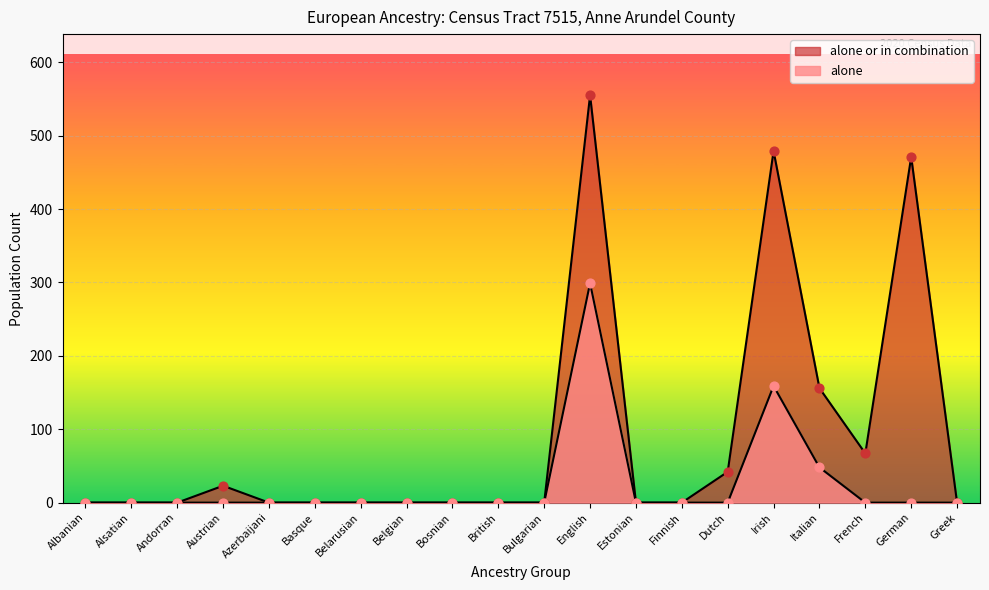

At which category is the sum across all series the highest?

English